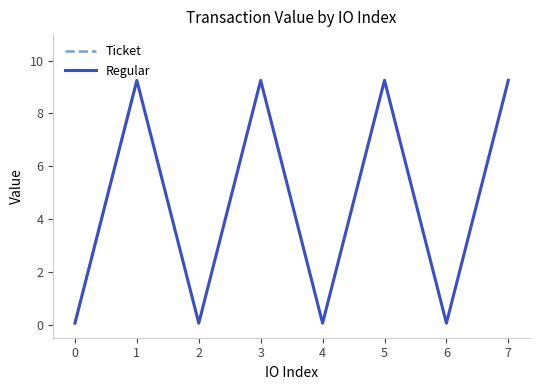

What is the average value of the Ticket series?

4.6